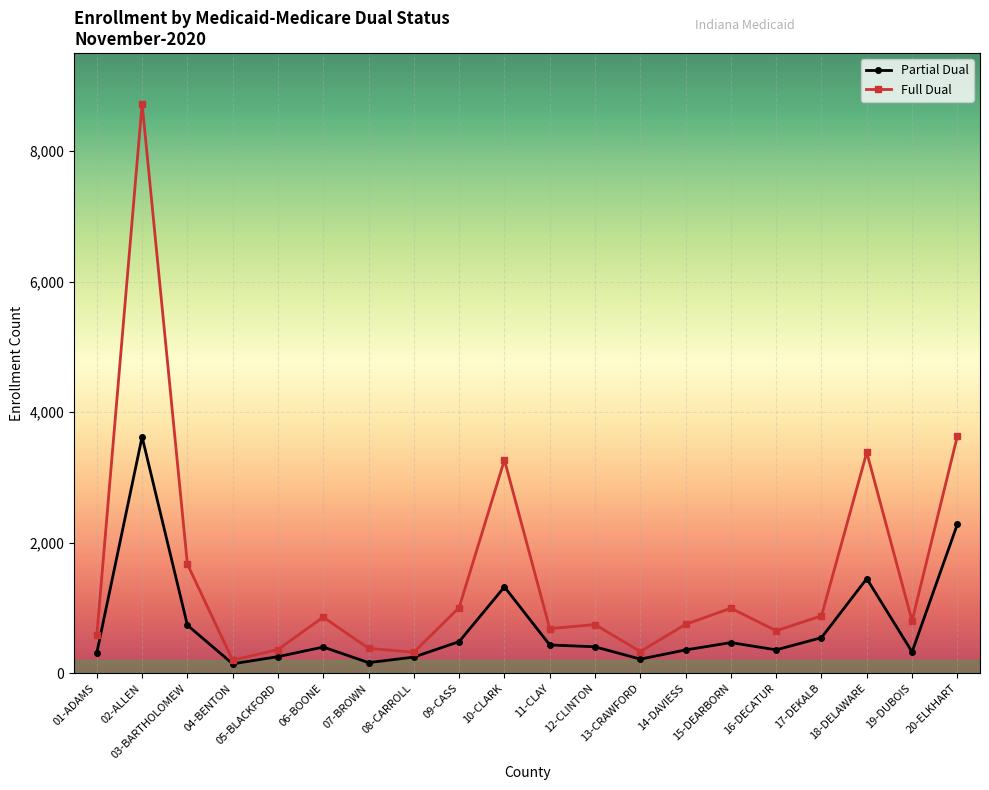

What is the sum of all Partial Dual values?

14546